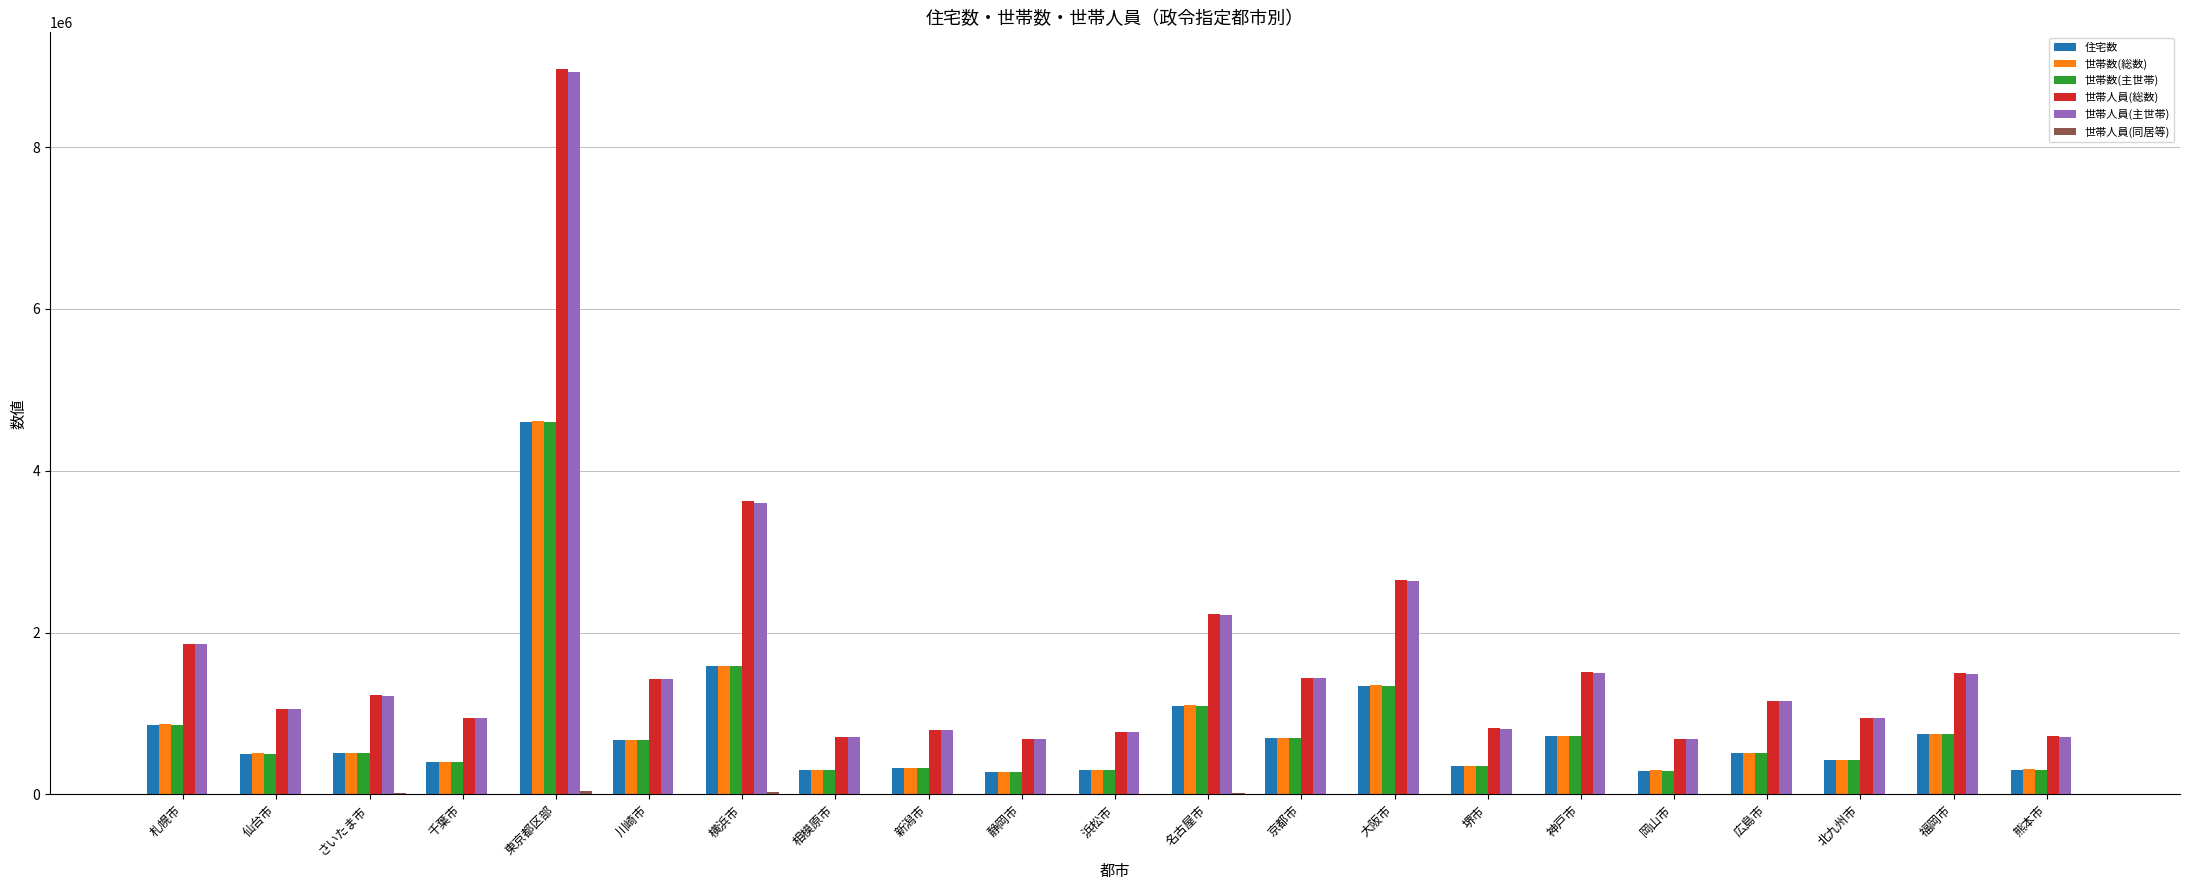

Which category has the highest value in the 世帯数(主世帯) series?

東京都区部